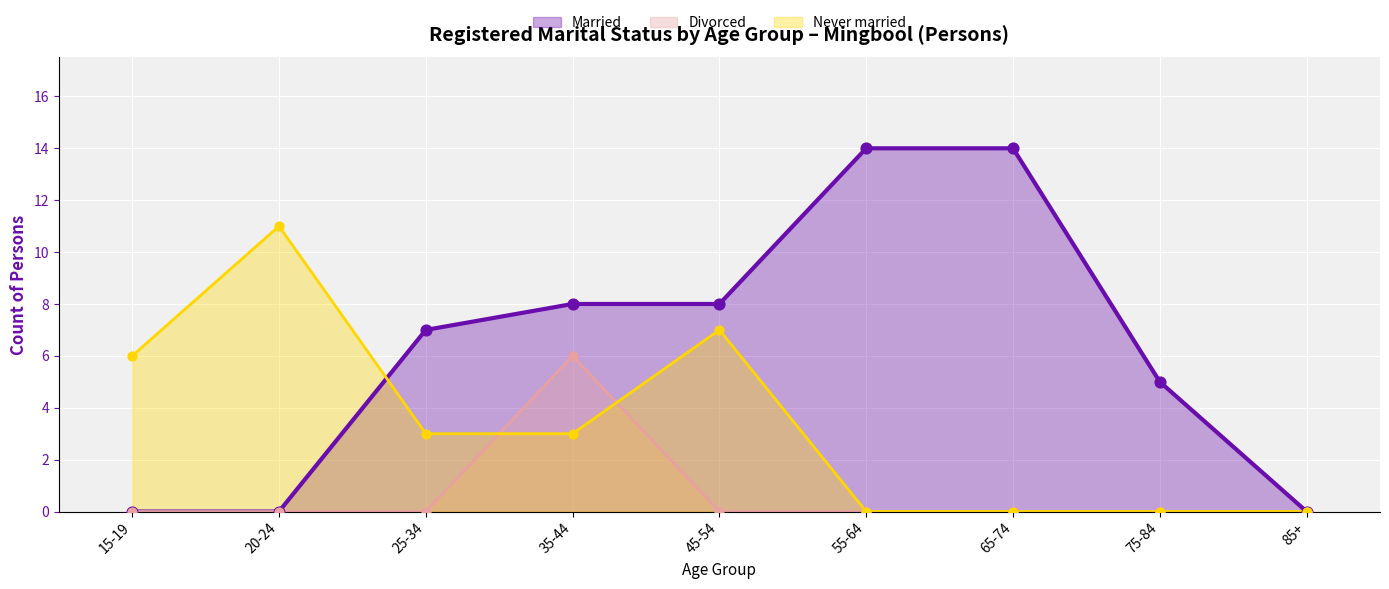

Which series has the widest spread of Y values?

Married